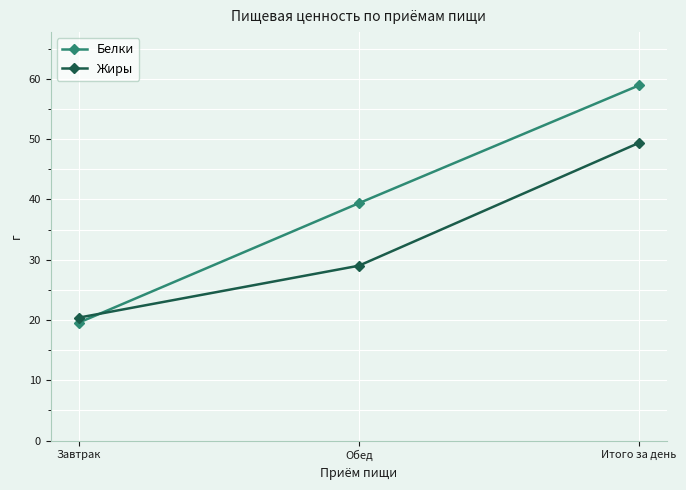

The value of Белки at Обед is 63.8. True or false?

False